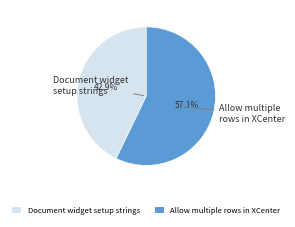

The Document widget setup strings slice represents 43% of the pie. True or false?

True